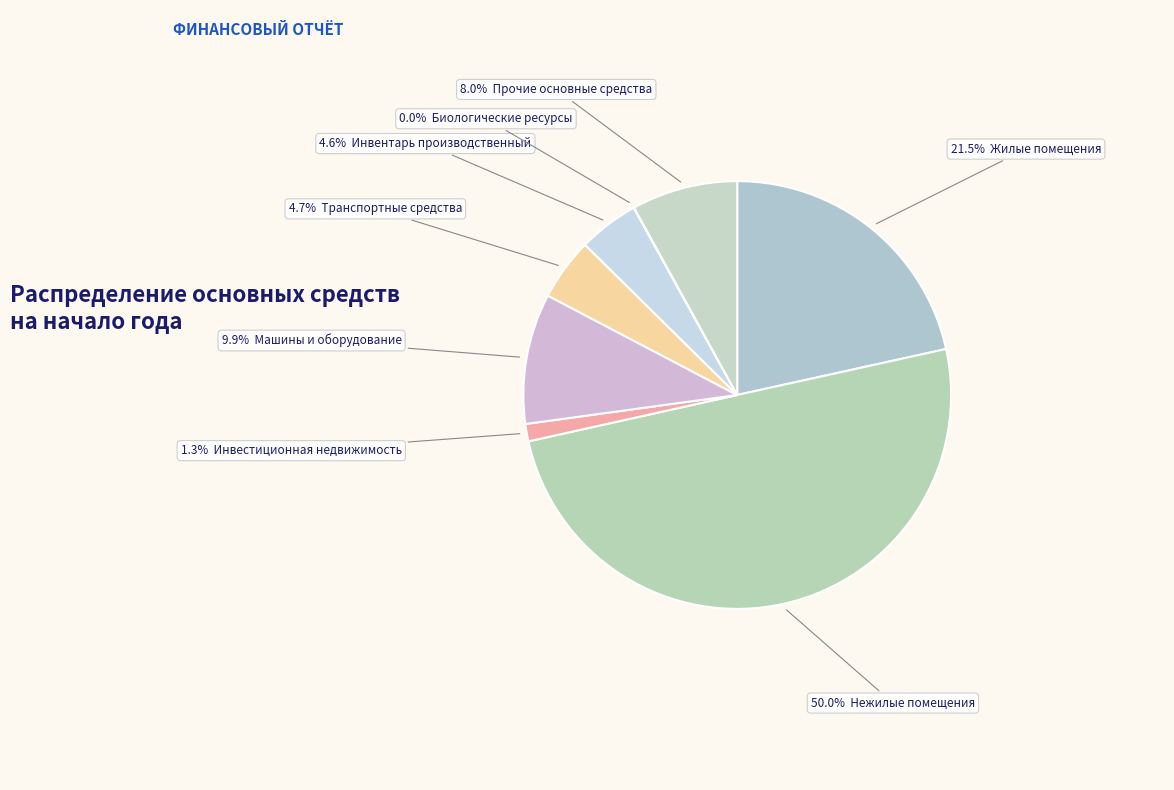

Is there any slice that represents more than half of the pie?

No